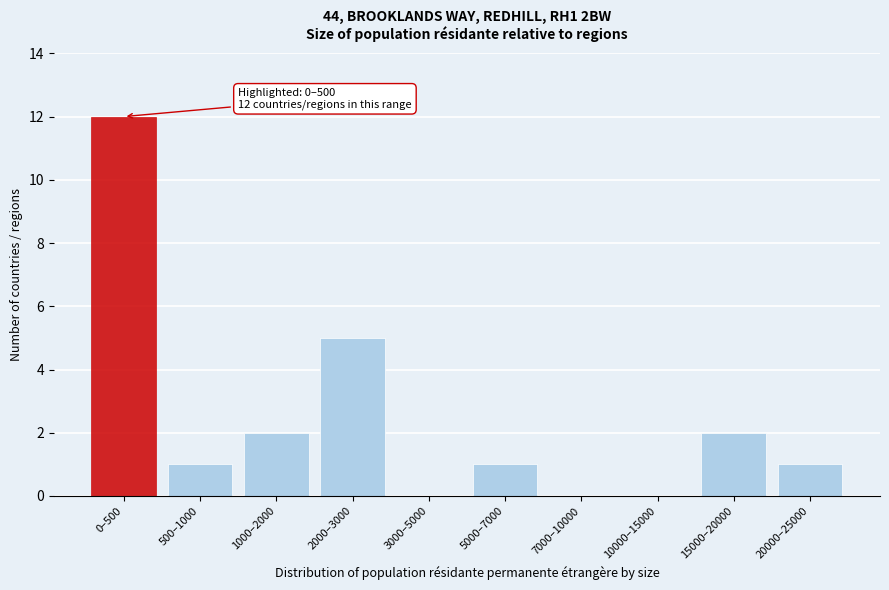

Reading left to right, what are all the values shown in this chart?

0–500=12	500–1000=1	1000–2000=2	2000–3000=5	3000–5000=0	5000–7000=1	7000–10000=0	10000–15000=0	15000–20000=2	20000–25000=1